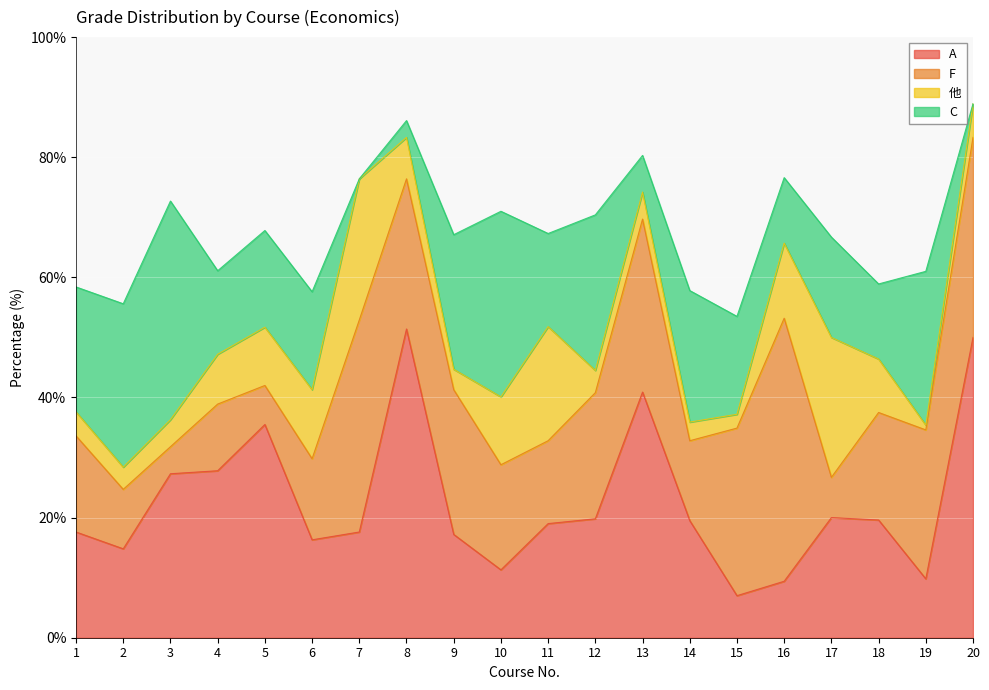

Rank the series at 2 from lowest to highest value.

他, F, A, C